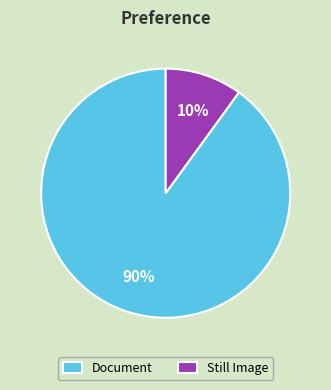

To the nearest percent, what portion does Document represent?

90%